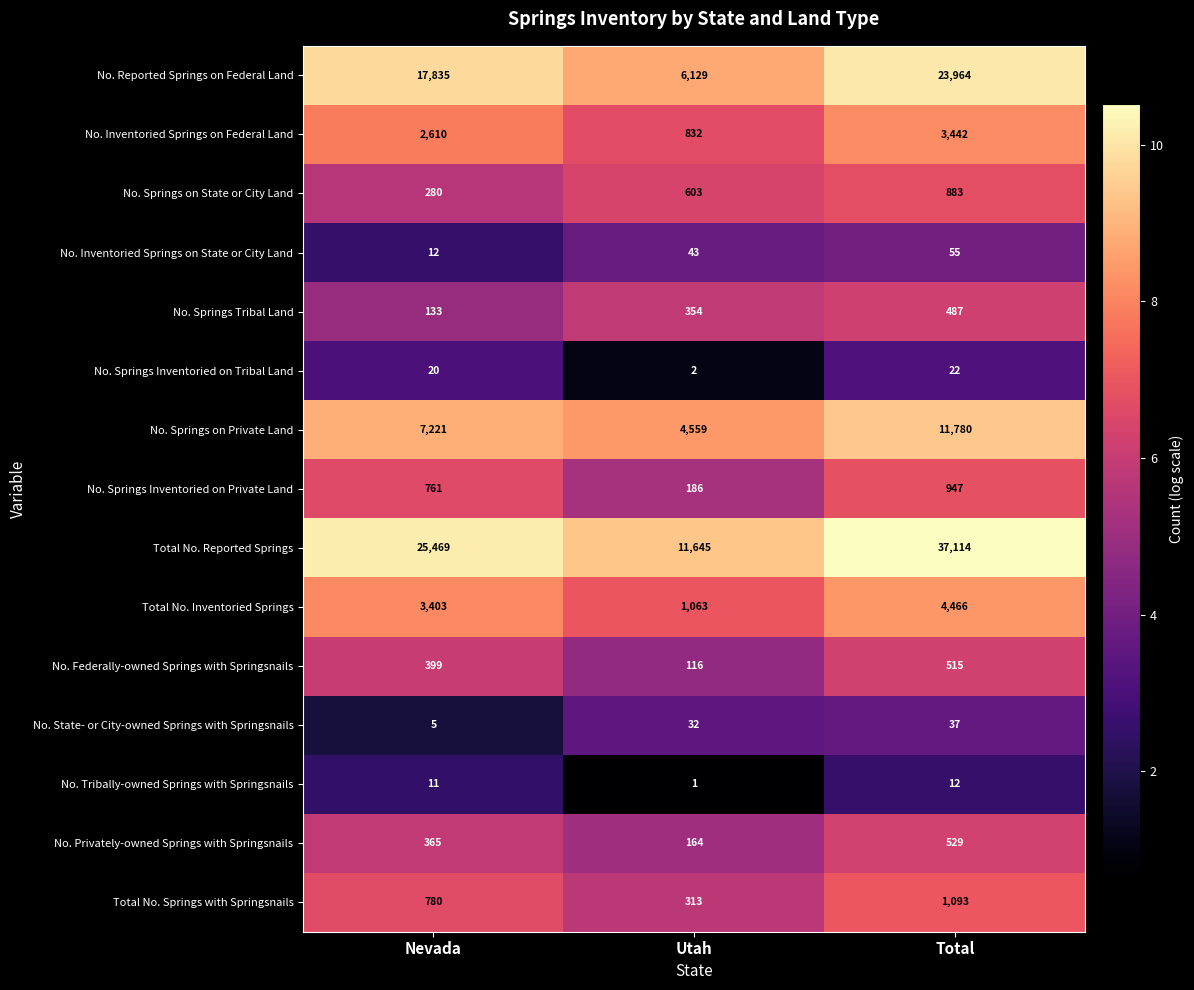

At which category does the chart reach its minimum across all series?

Utah